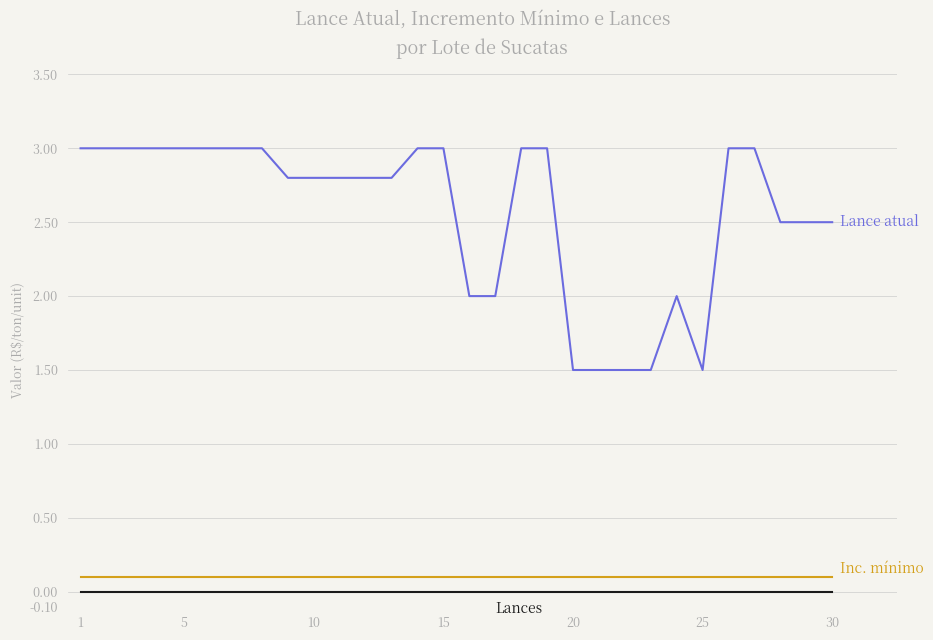

What is the maximum value shown in the chart?

3.0